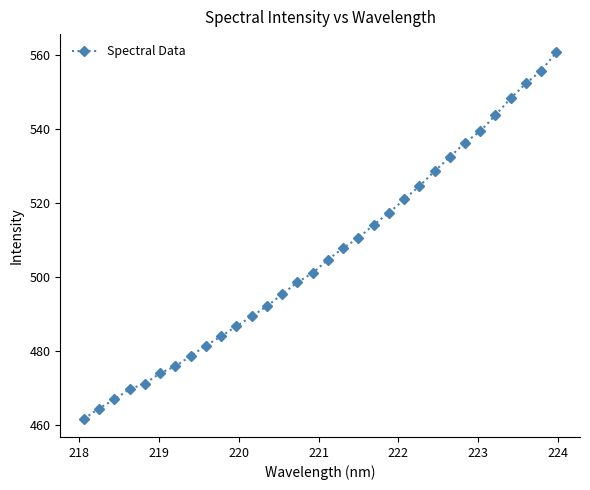

What is the value of the 7th point from the left?

475.8